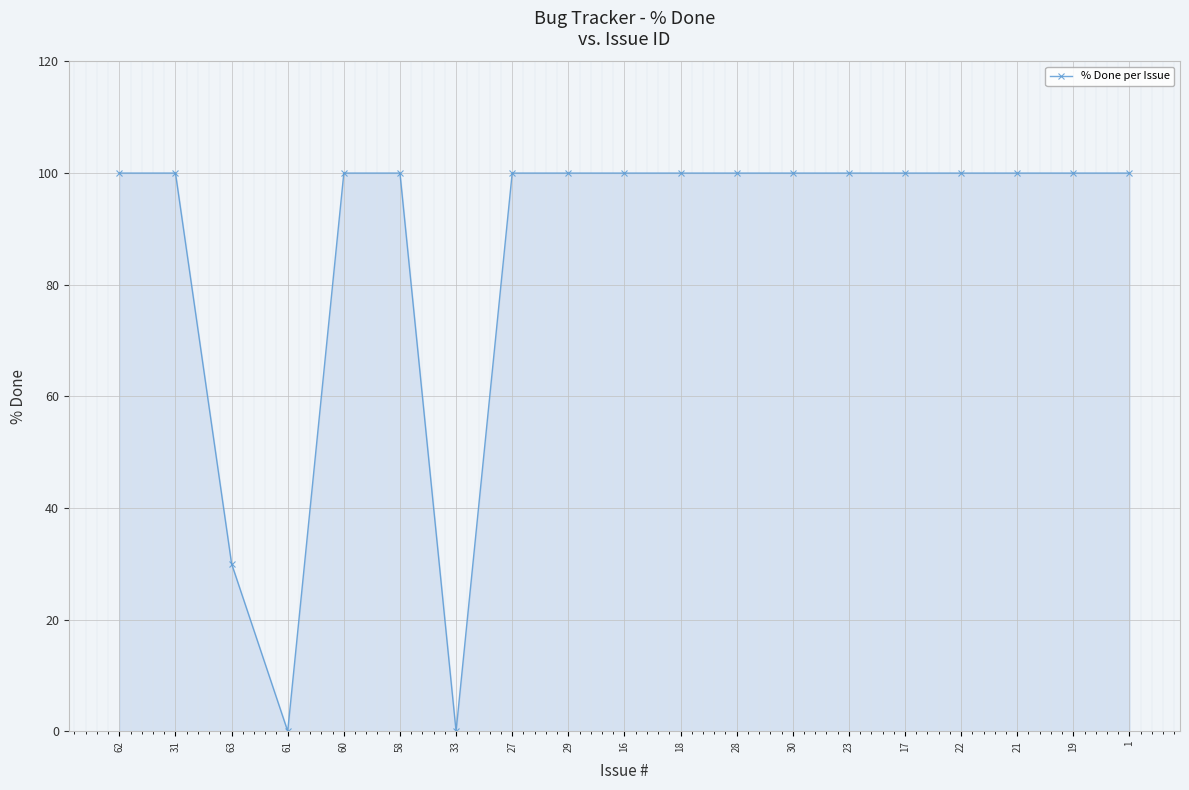

Which has a higher value, 58 or 33?

58